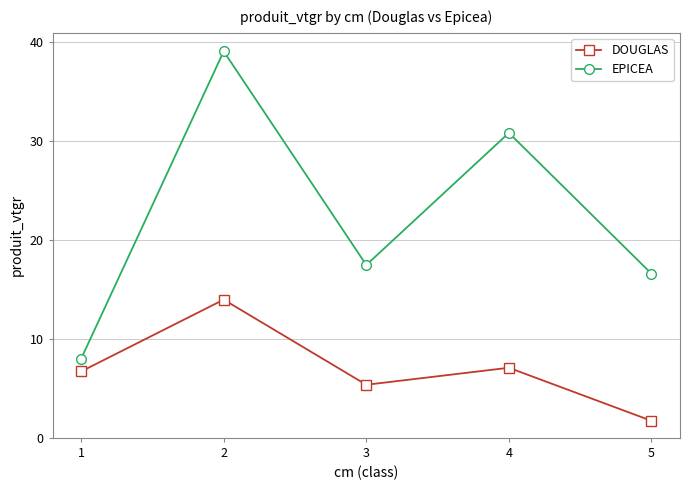

What is the difference between the maximum and second lowest values in the DOUGLAS series?

8.6